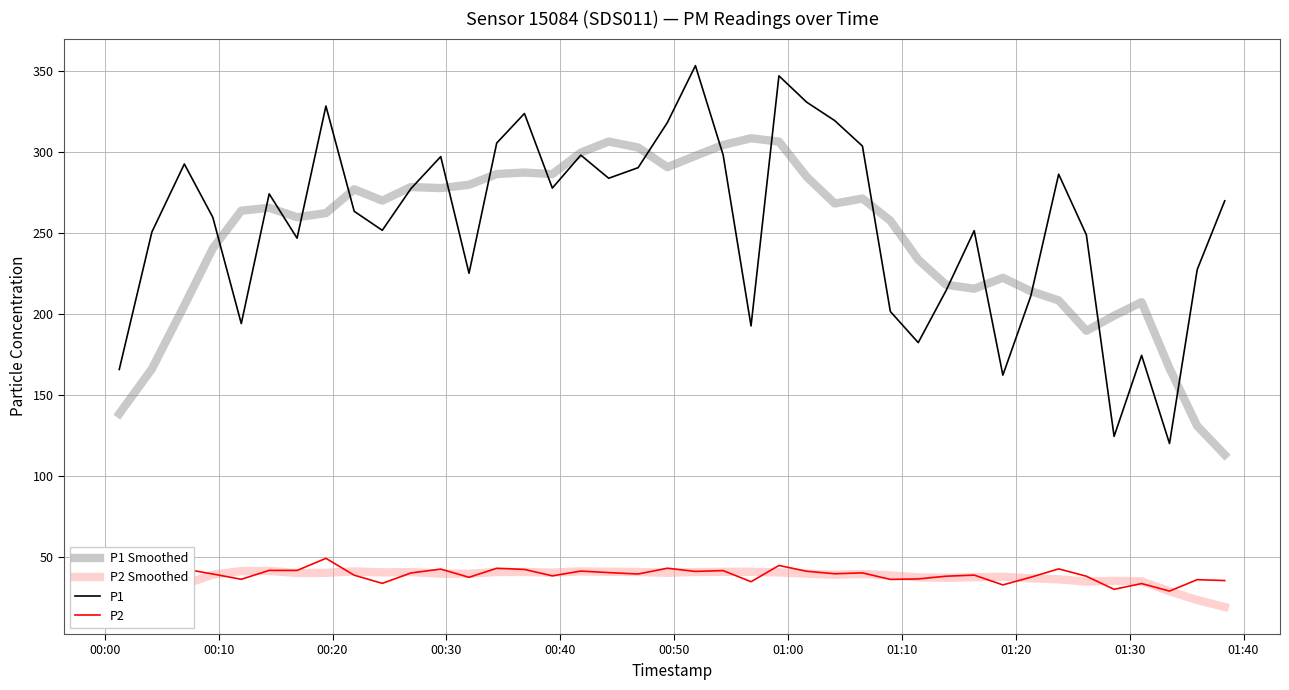

Which series has the largest range (max minus min)?

P1